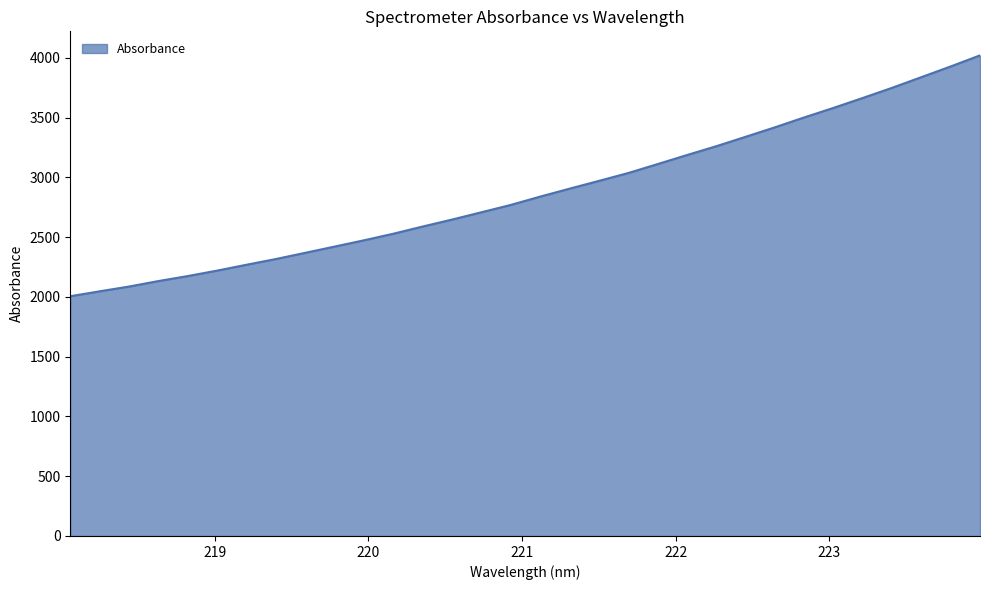

What is the difference between the maximum and minimum values?

2015.4